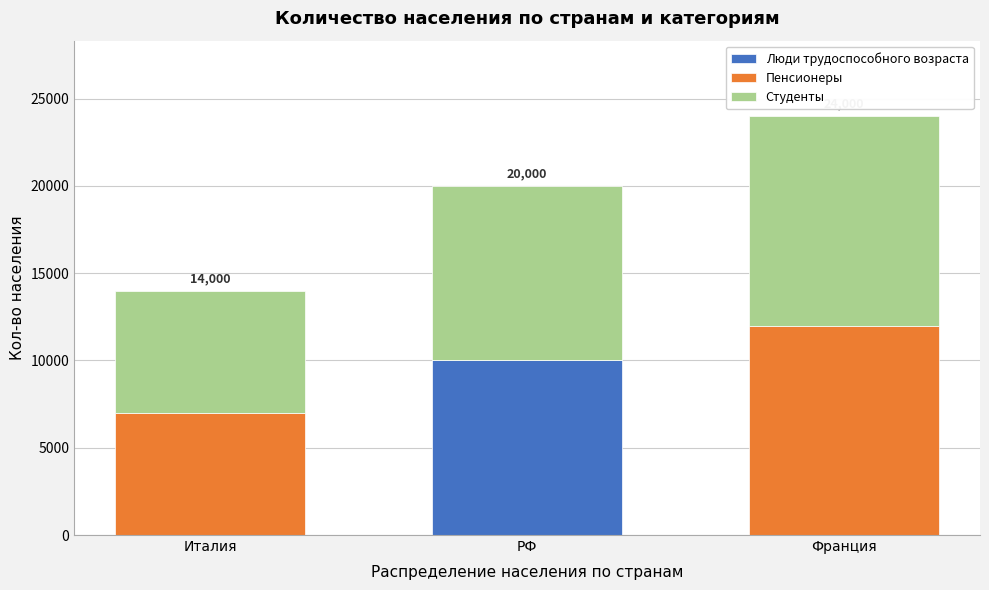

Reading left to right, what are the values for Люди трудоспособного возраста?

Италия=0	РФ=10000	Франция=0